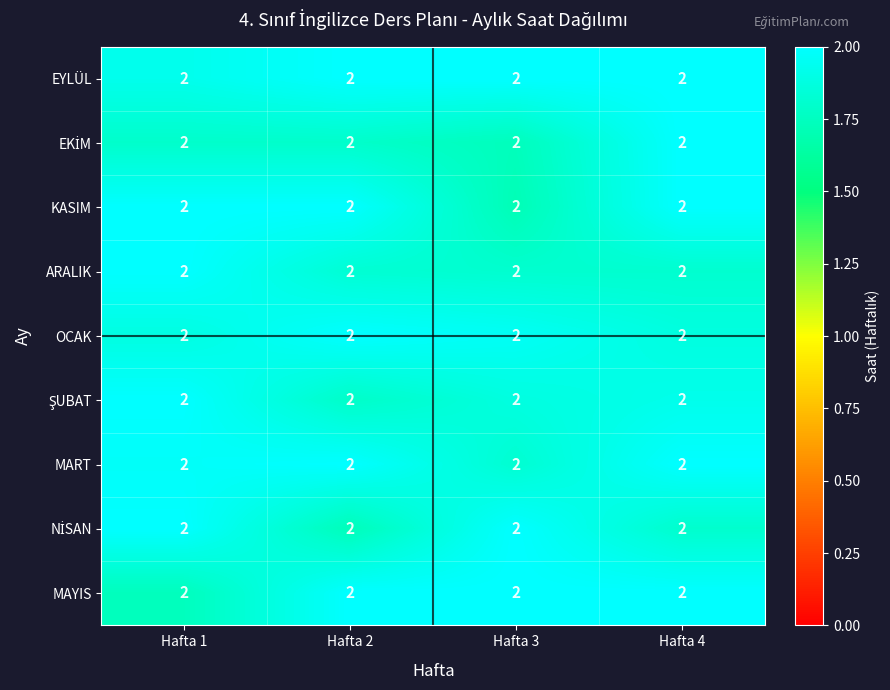

List the series in order of their peak value, highest first.

EYLÜL, EKİM, KASIM, ARALIK, OCAK, ŞUBAT, MART, NİSAN, MAYIS